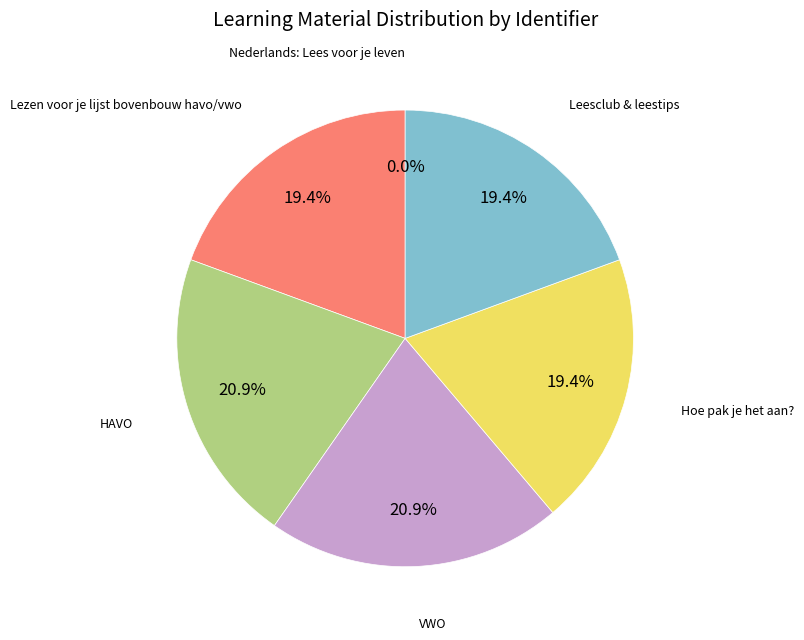

Approximately how many times larger is the value at Lezen voor je lijst bovenbouw havo/vwo compared to Hoe pak je het aan??

1.0